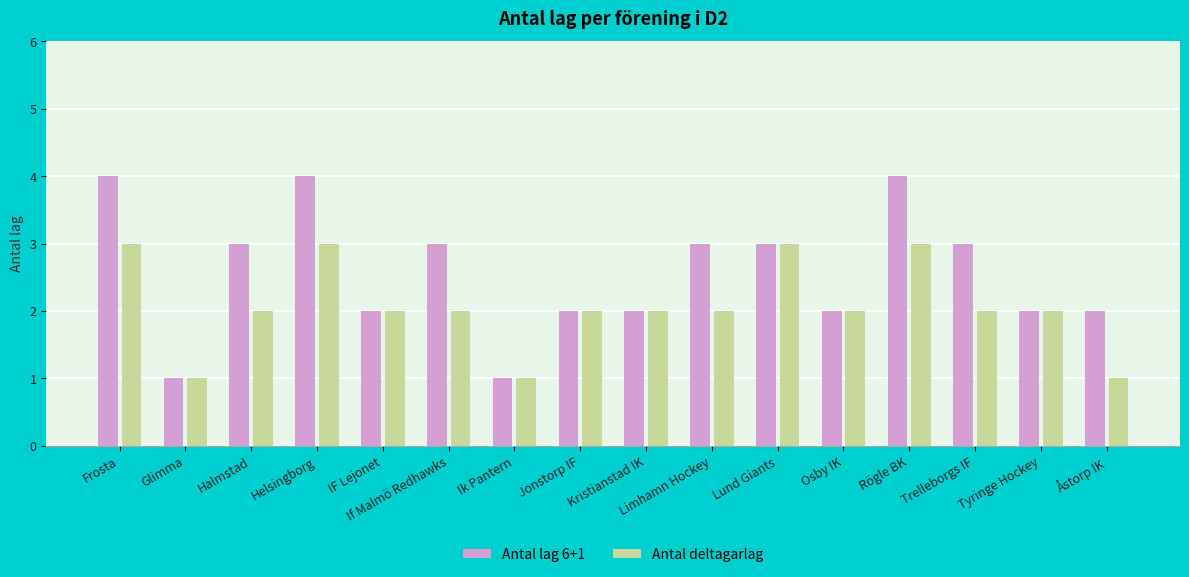

At Trelleborgs IF, list the series in order from smallest to largest.

Antal deltagarlag, Antal lag 6+1